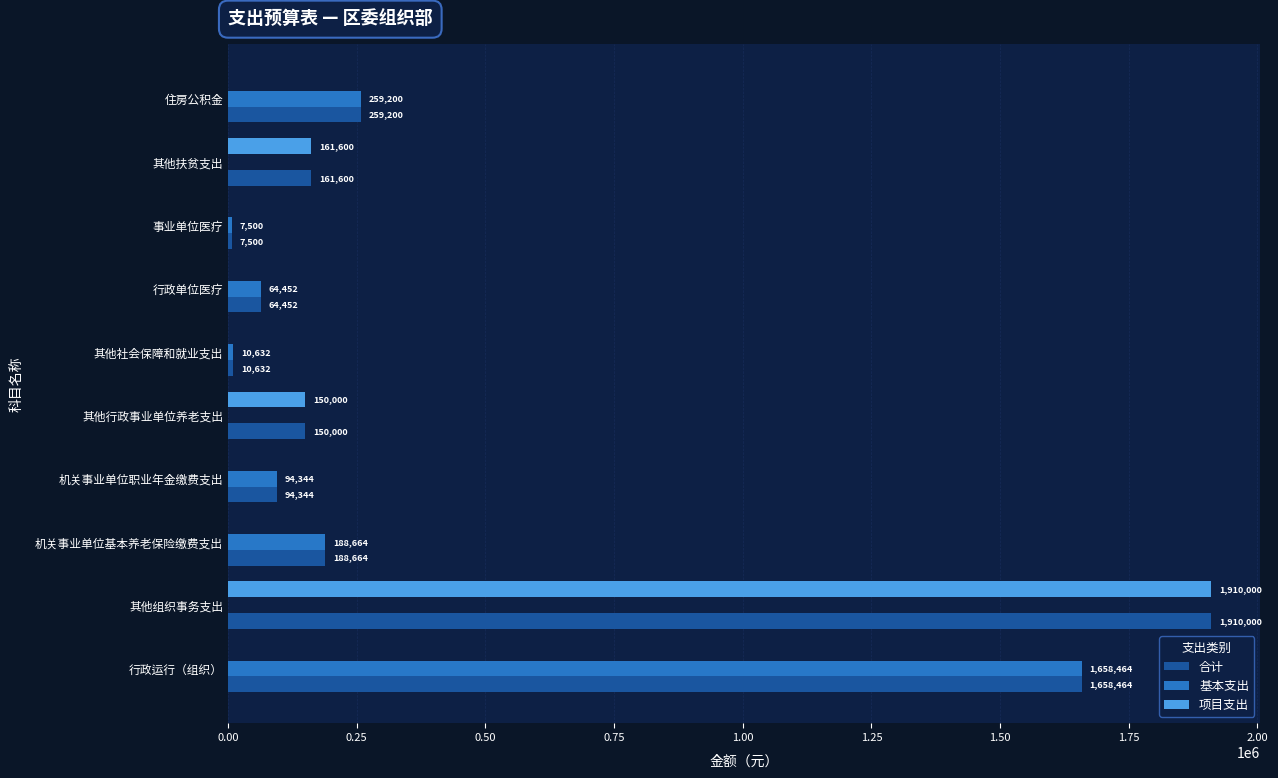

The value of 合计 at 住房公积金 is 450176. True or false?

False